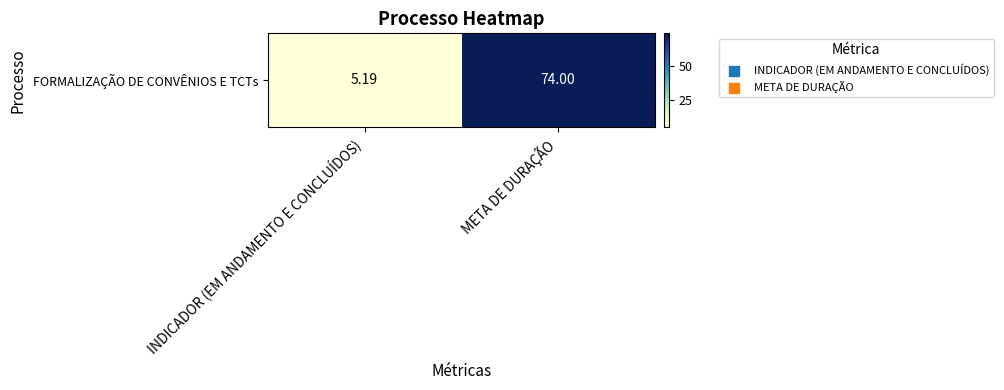

Rank the categories by value from highest to lowest.

META DE DURAÇÃO, INDICADOR (EM ANDAMENTO E CONCLUÍDOS)